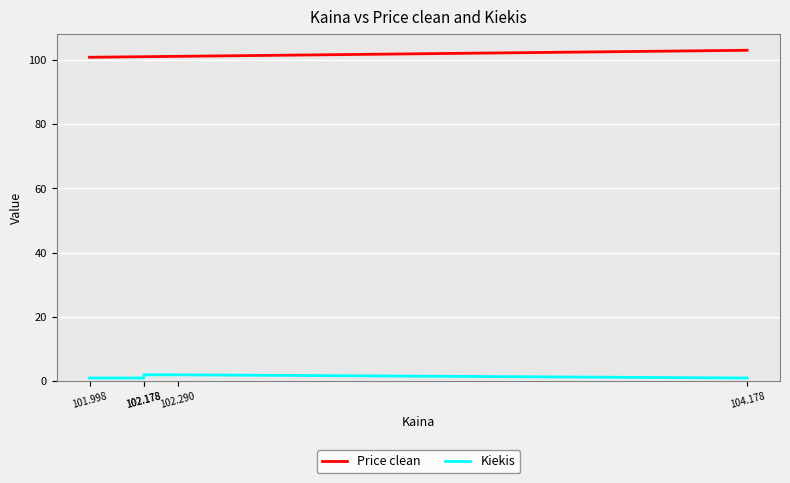

Which series has the largest total across all categories?

Price clean